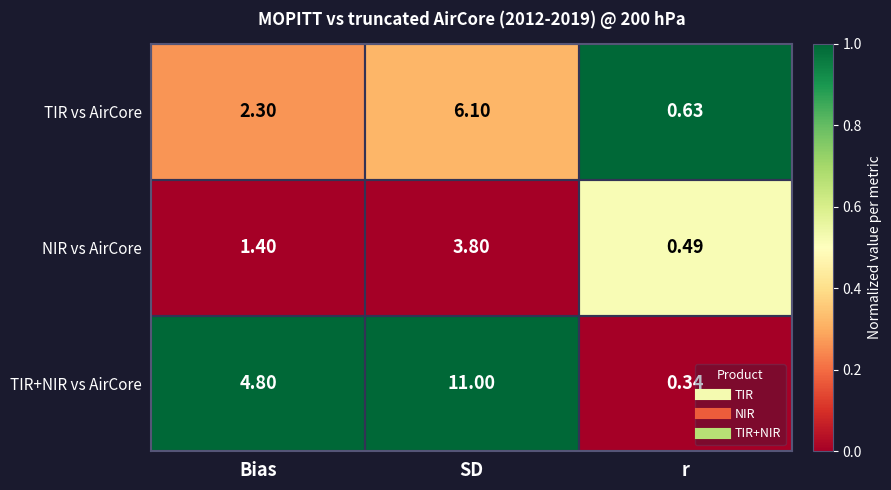

Rank the series at SD from highest to lowest value.

TIR+NIR vs AirCore, TIR vs AirCore, NIR vs AirCore